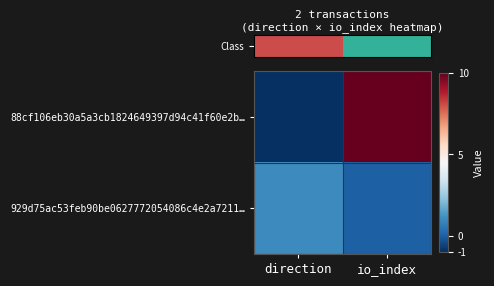

What is the difference between the highest and lowest values at direction?

2